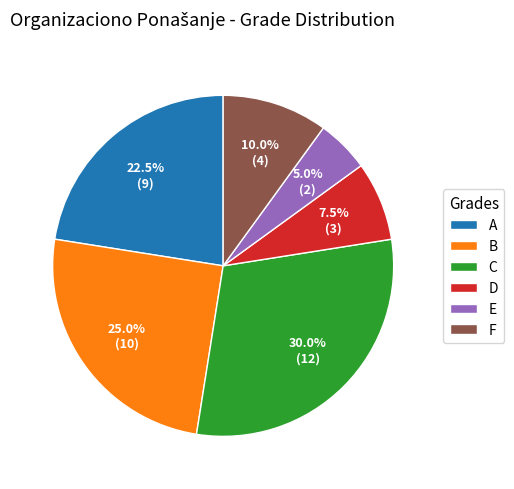

How many slices are in this pie chart?

6